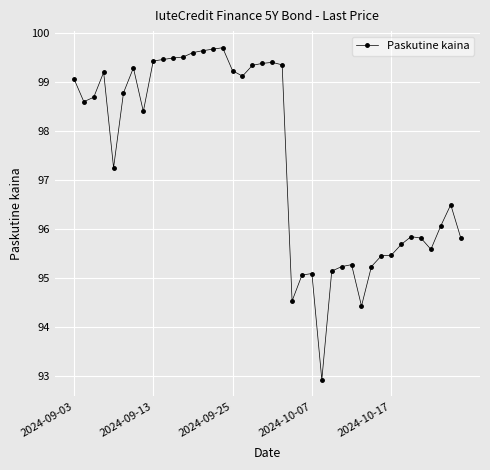

What is the difference between the second highest and minimum values?

6.7